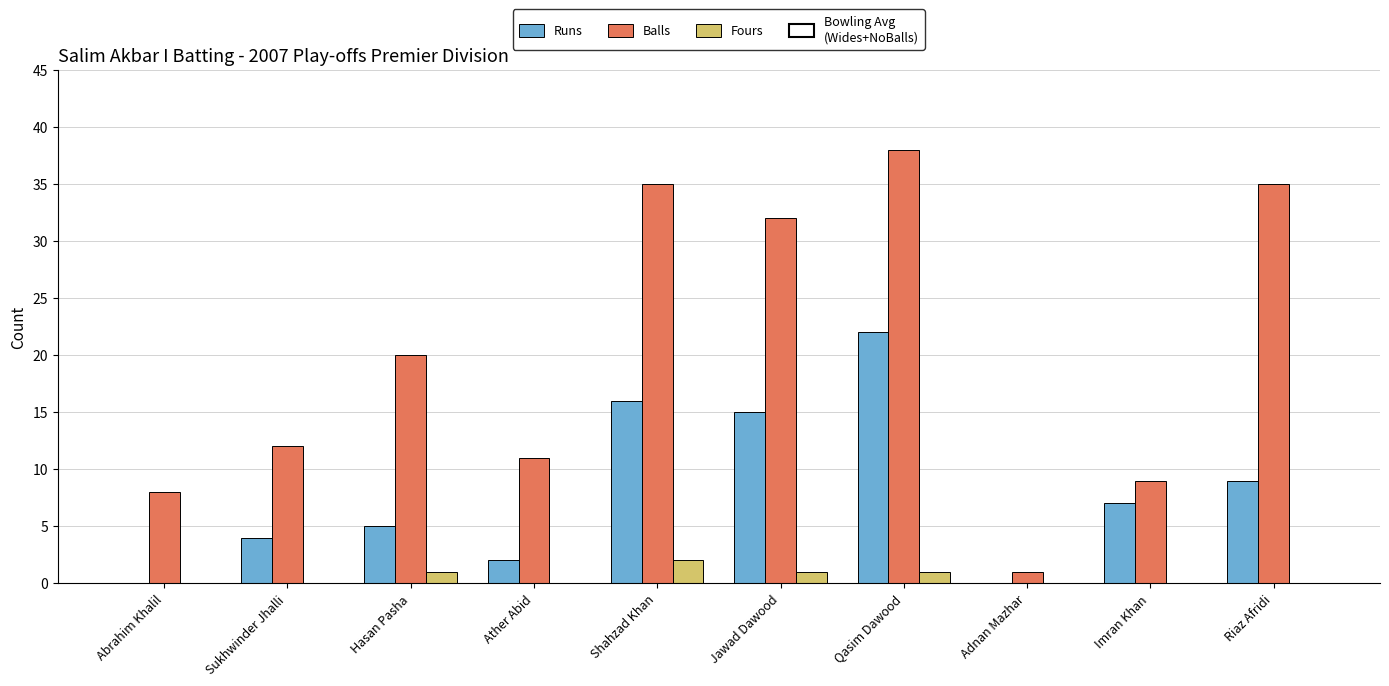

Which category has the highest value across all series?

Qasim Dawood